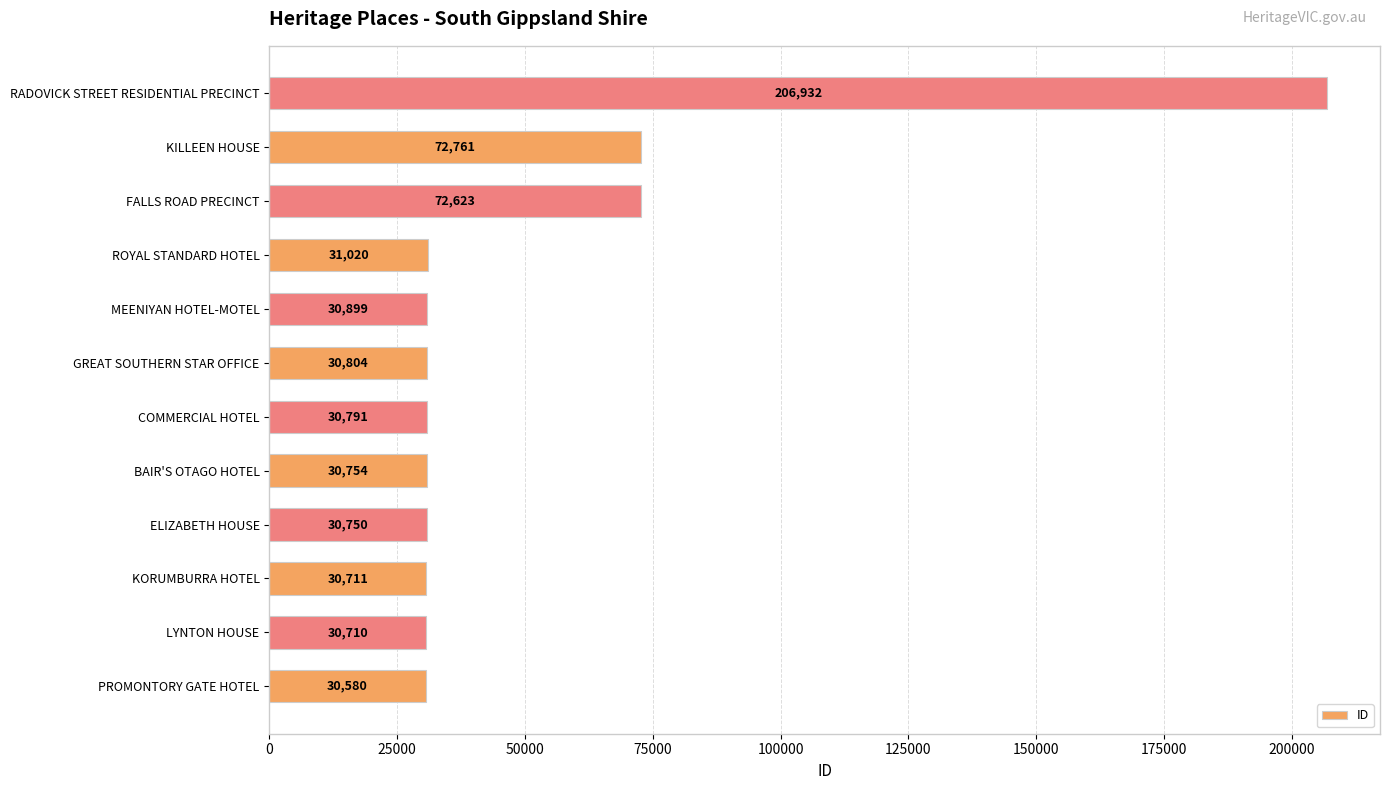

What is the sum of all values?

629335